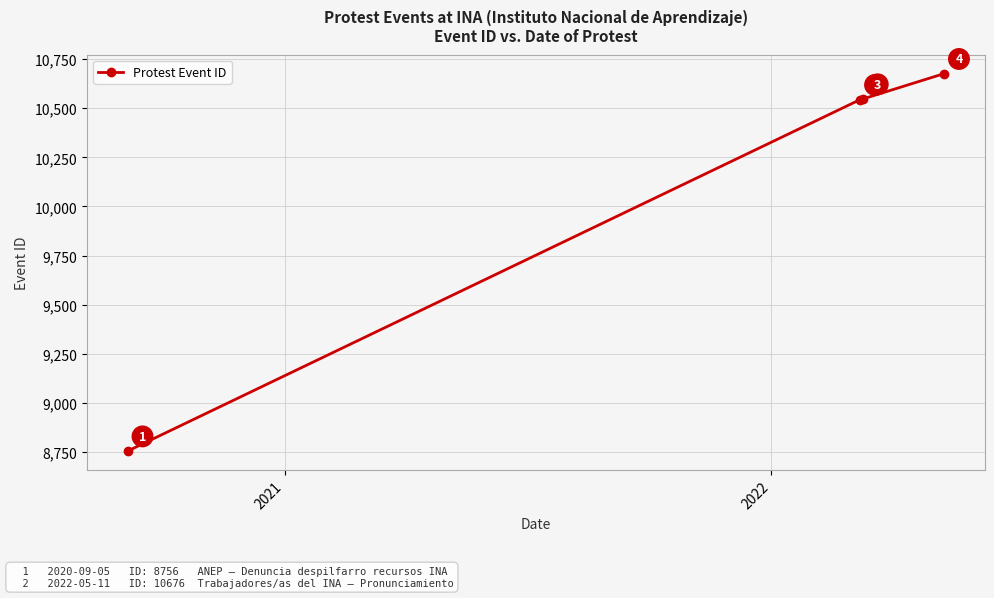

Does the chart display data point markers on the line(s)?

Yes